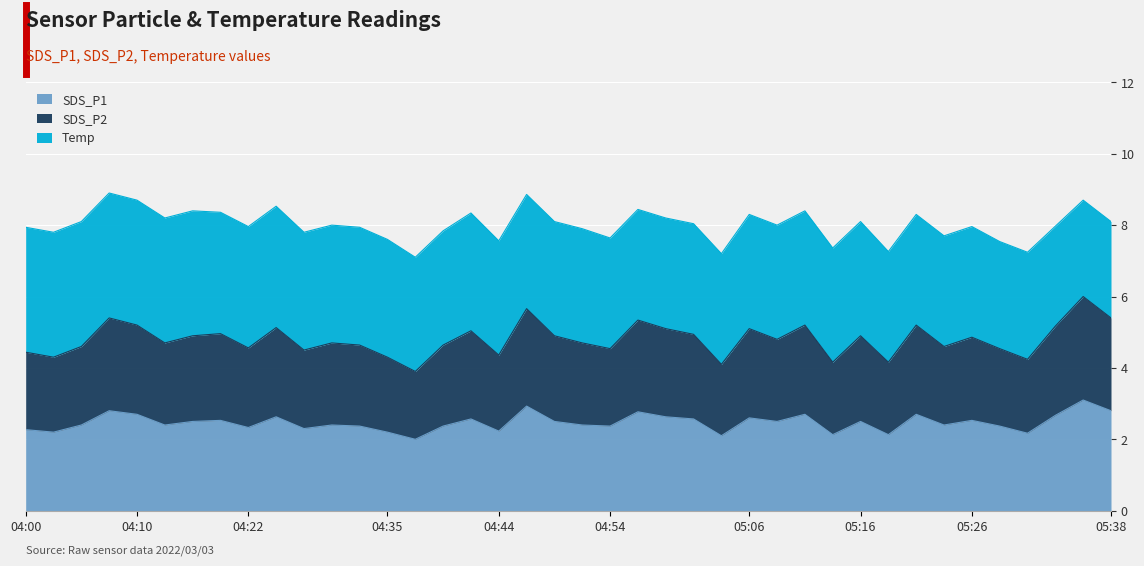

What is the average value of the SDS_P1 series?

2.5